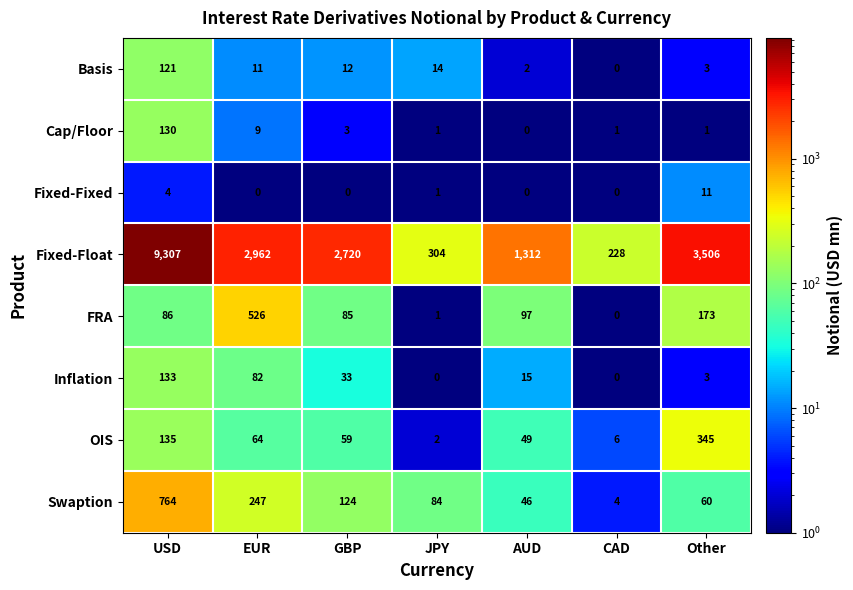

What value does the FRA series have at EUR?

526